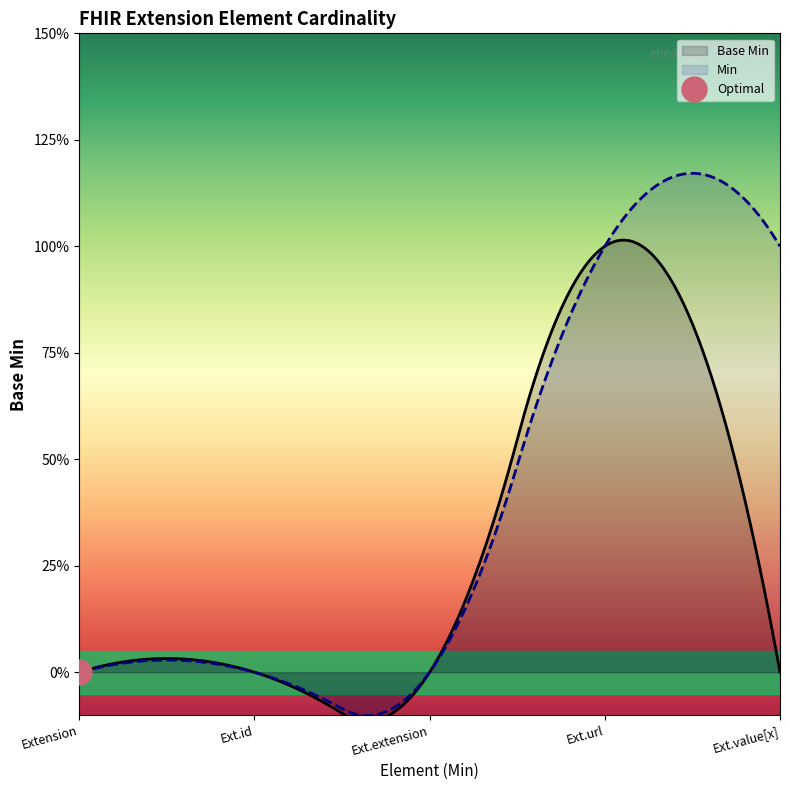

Which category has the highest value across all series?

Extension.url